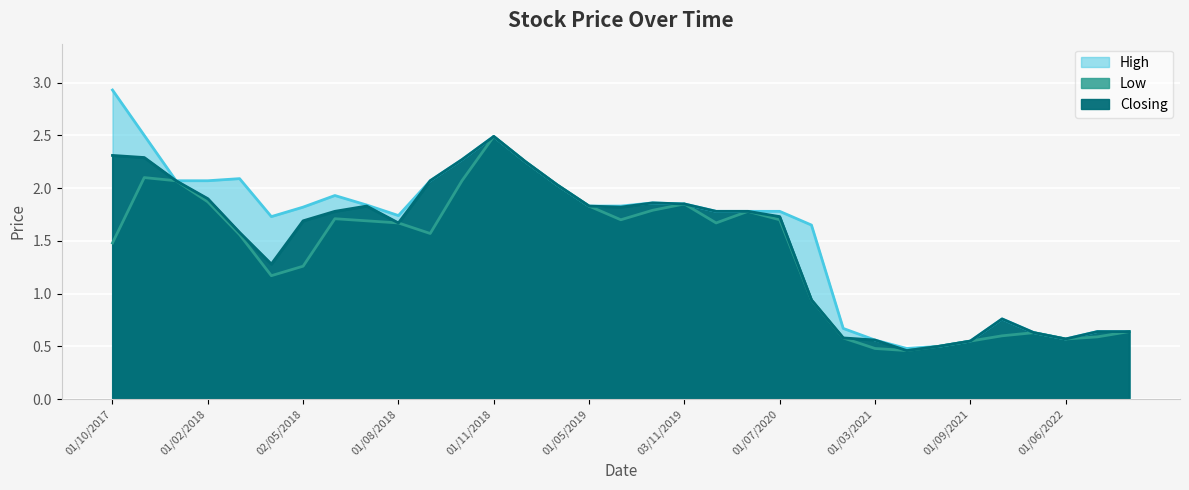

Reading right to left, transcribe all the data shown in this chart.

High: 03/03/2024=0.6	01/12/2022=0.6	01/06/2022=0.6	01/03/2022=0.6	01/11/2021=0.8	01/09/2021=0.6	01/06/2021=0.5	01/04/2021=0.5	01/03/2021=0.6	01/02/2021=0.7	01/12/2020=1.6	01/07/2020=1.8	02/02/2020=1.8	01/12/2019=1.8	03/11/2019=1.9	01/10/2019=1.9	01/09/2019=1.8	01/05/2019=1.8	01/04/2019=2.0	03/02/2019=2.2	01/11/2018=2.5	01/10/2018=2.3	02/09/2018=2.1	01/08/2018=1.7	01/07/2018=1.8	03/06/2018=1.9	02/05/2018=1.8	01/04/2018=1.7	01/03/2018=2.1	01/02/2018=2.1	03/12/2017=2.1	01/11/2017=2.5	01/10/2017=2.9
Low: 03/03/2024=0.6	01/12/2022=0.6	01/06/2022=0.6	01/03/2022=0.6	01/11/2021=0.6	01/09/2021=0.6	01/06/2021=0.5	01/04/2021=0.5	01/03/2021=0.5	01/02/2021=0.6	01/12/2020=0.9	01/07/2020=1.7	02/02/2020=1.8	01/12/2019=1.7	03/11/2019=1.9	01/10/2019=1.8	01/09/2019=1.7	01/05/2019=1.8	01/04/2019=2.0	03/02/2019=2.2	01/11/2018=2.5	01/10/2018=2.1	02/09/2018=1.6	01/08/2018=1.7	01/07/2018=1.7	03/06/2018=1.7	02/05/2018=1.3	01/04/2018=1.2	01/03/2018=1.6	01/02/2018=1.9	03/12/2017=2.1	01/11/2017=2.1	01/10/2017=1.5
Closing: 03/03/2024=0.6	01/12/2022=0.6	01/06/2022=0.6	01/03/2022=0.6	01/11/2021=0.8	01/09/2021=0.6	01/06/2021=0.5	01/04/2021=0.5	01/03/2021=0.6	01/02/2021=0.6	01/12/2020=0.9	01/07/2020=1.7	02/02/2020=1.8	01/12/2019=1.8	03/11/2019=1.9	01/10/2019=1.9	01/09/2019=1.8	01/05/2019=1.8	01/04/2019=2.0	03/02/2019=2.2	01/11/2018=2.5	01/10/2018=2.3	02/09/2018=2.1	01/08/2018=1.7	01/07/2018=1.8	03/06/2018=1.8	02/05/2018=1.7	01/04/2018=1.3	01/03/2018=1.6	01/02/2018=1.9	03/12/2017=2.1	01/11/2017=2.3	01/10/2017=2.3